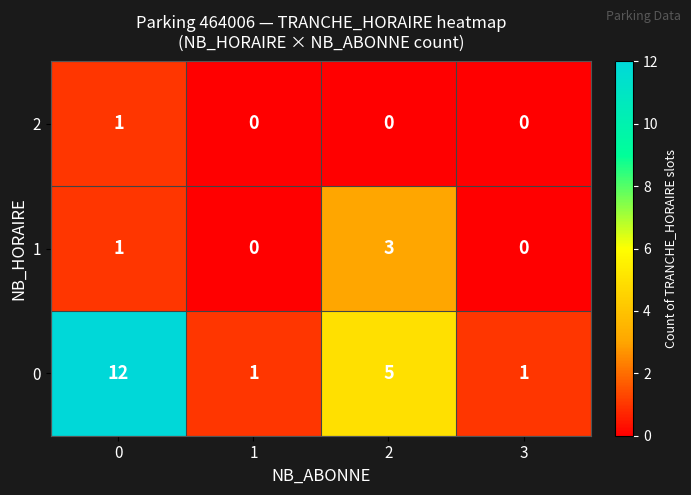

Which series has the largest total across all categories?

0